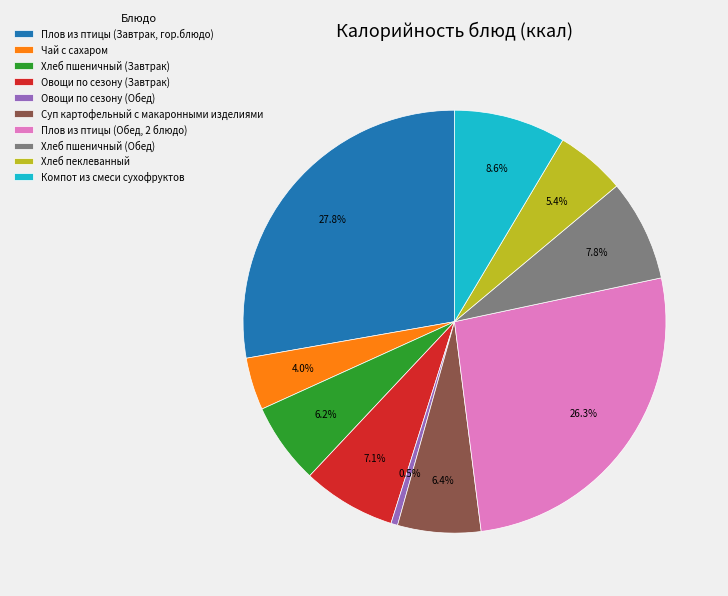

What is the ratio of the value at Плов из птицы (Обед, 2 блюдо) to the value at Овощи по сезону (Обед)?

51.2